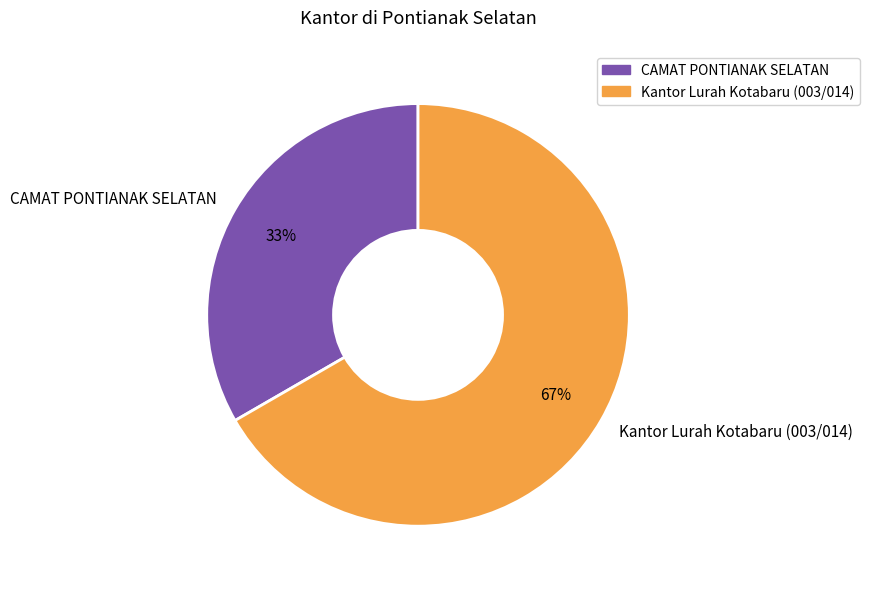

Combined, do Kantor Lurah Kotabaru (003/014) and CAMAT PONTIANAK SELATAN account for over 50%?

Yes